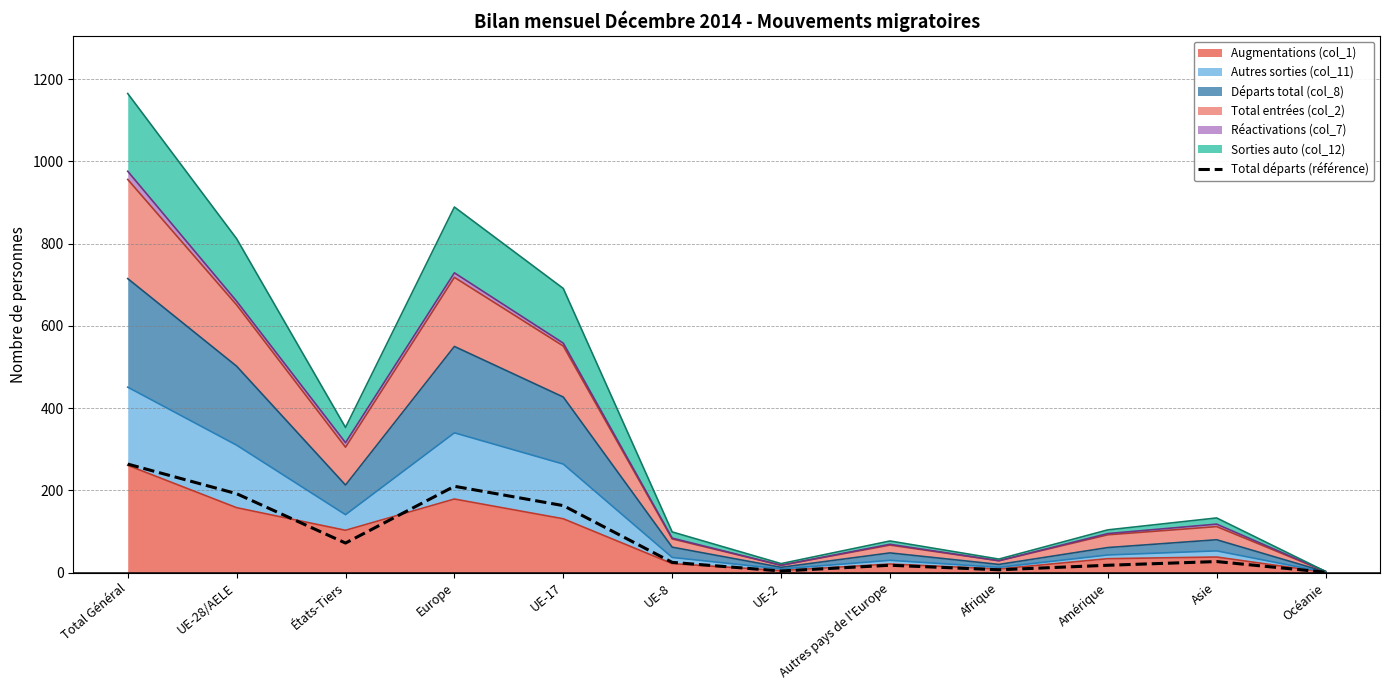

What is the label of the 11th point from the right?

UE-28/AELE